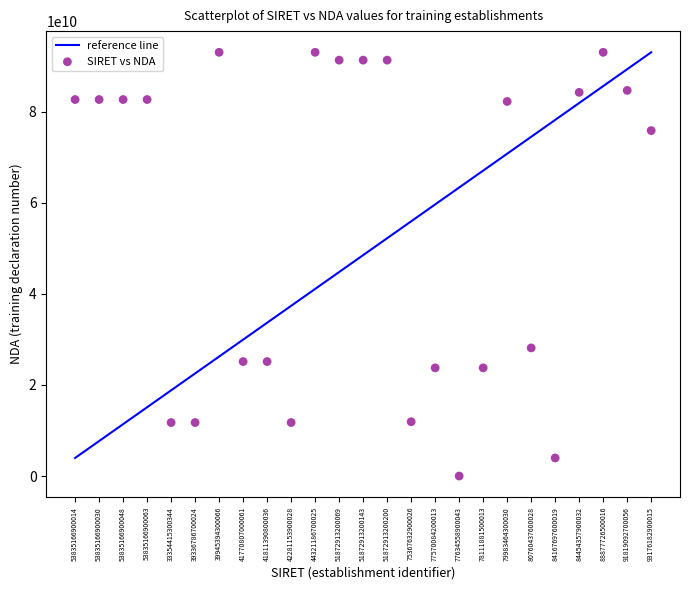

What is the range of Y values (max minus min)?

93060895606